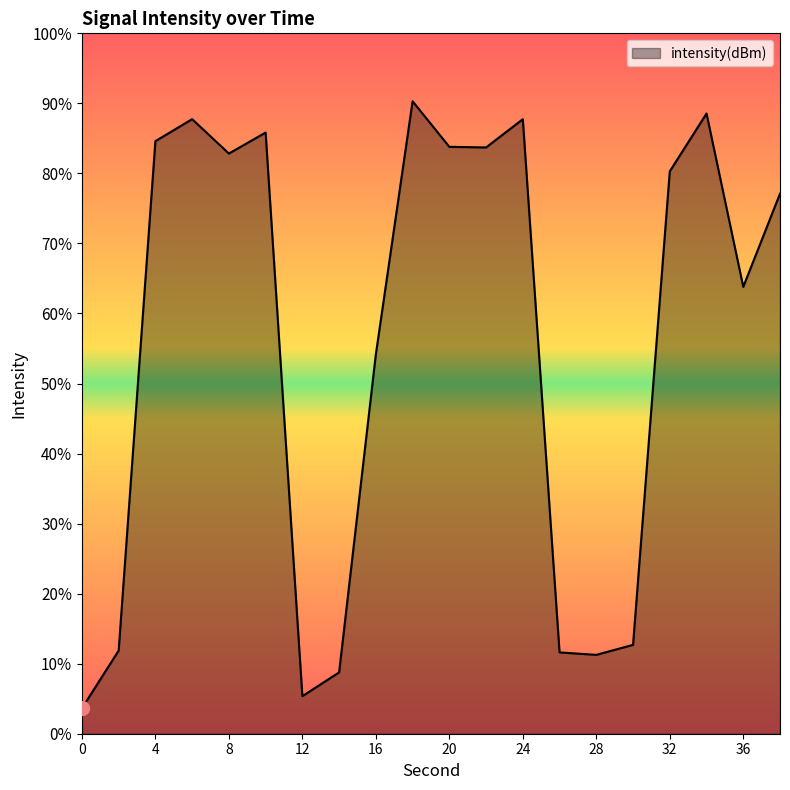

How many values are below -107?

11